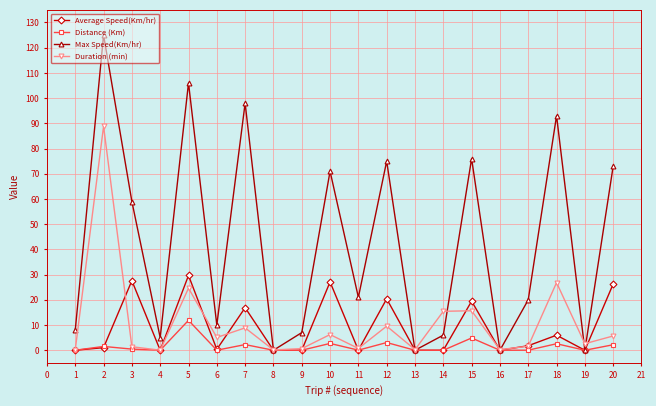

How many interior local peaks does the Duration (min) series have?

7